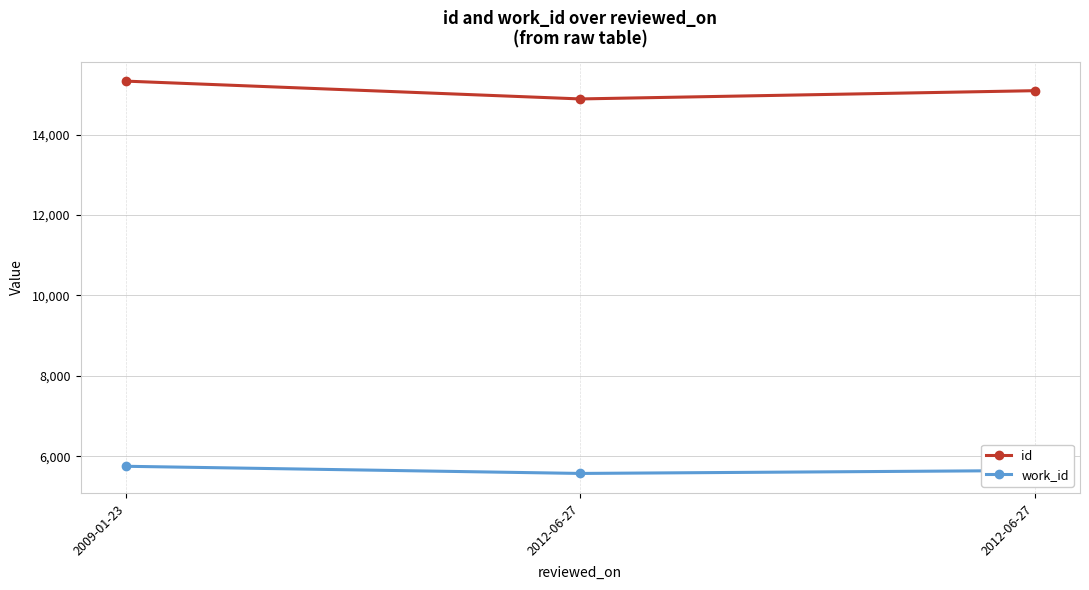

Reading left to right, what are all the values shown in this chart?

id: 15332	14889	15094
work_id: 5752	5574	5647